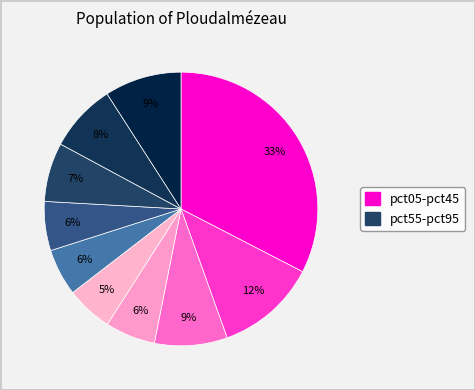

How many segments does this pie chart have?

10